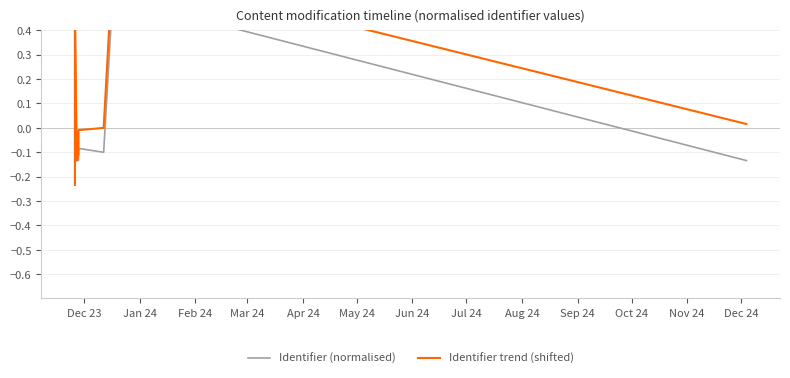

Which category has the lowest value across all series?

Dec 23